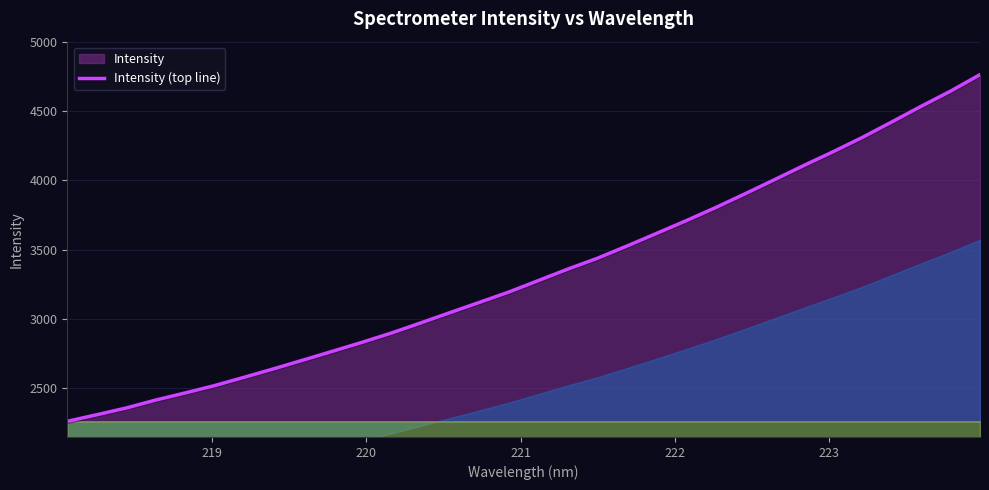

What is the difference between the maximum and minimum values?

2503.2